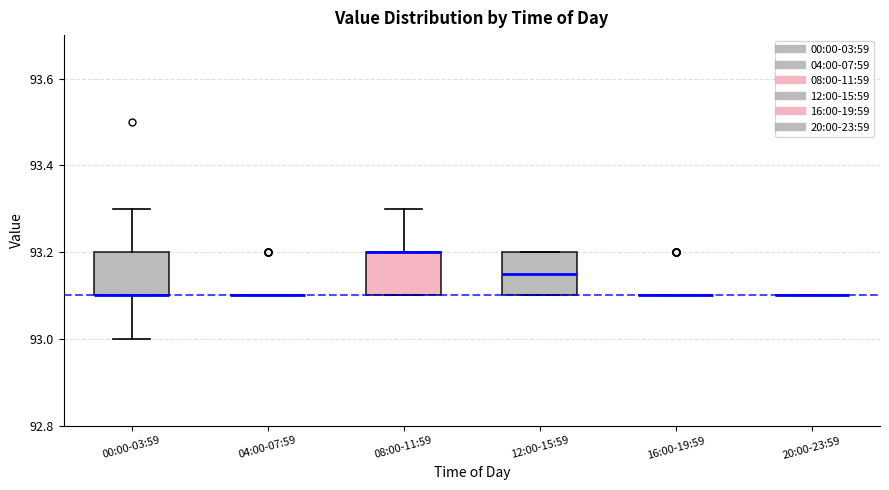

Reading left to right, transcribe this box plot: for each box, give where its median line is, the range the box spans, and where its two whiskers end, as read against the y-axis. The values are not printed on the chart, so give them approximately, as read against the axis.

00:00-03:59: median 93.10 (drawn on the box's lower edge), box 93.10 to 93.20, whiskers 93.00 to 93.30
04:00-07:59: box collapsed to a line at 93.10, whiskers 93.10 to 93.10
08:00-11:59: median 93.20 (drawn on the box's upper edge), box 93.10 to 93.20, whiskers 93.10 to 93.30
12:00-15:59: median 93.16, box 93.10 to 93.20, whiskers 93.10 to 93.20
16:00-19:59: box collapsed to a line at 93.10, whiskers 93.10 to 93.10
20:00-23:59: box collapsed to a line at 93.10, whiskers 93.10 to 93.10